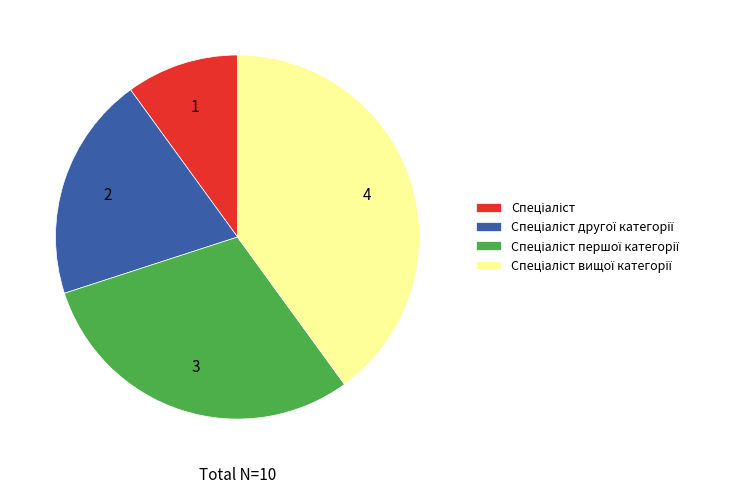

Is Спеціаліст першої категорії the majority of the pie?

No